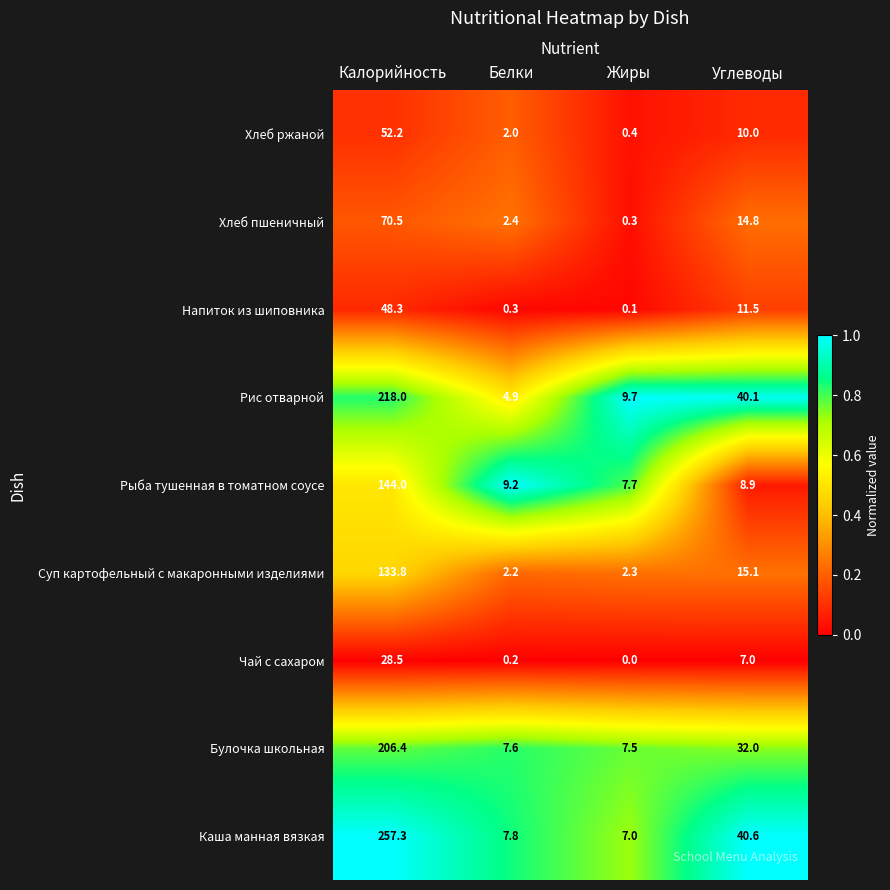

Which label corresponds to the smallest value in the chart?

Жиры